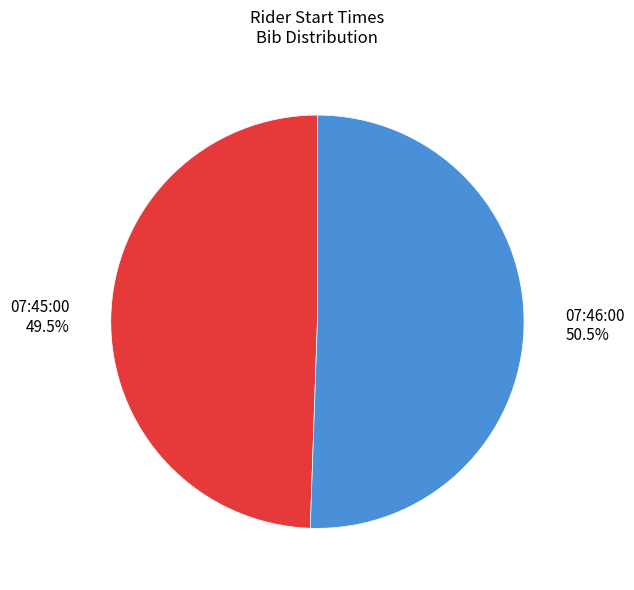

Does 07:46:00 represent more than half of the total?

Yes